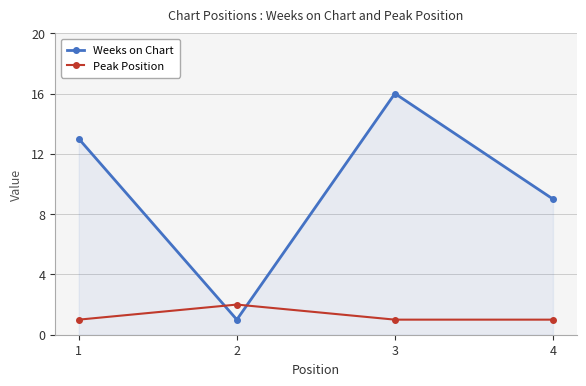

The value of Weeks on Chart at 1 is 20. True or false?

False